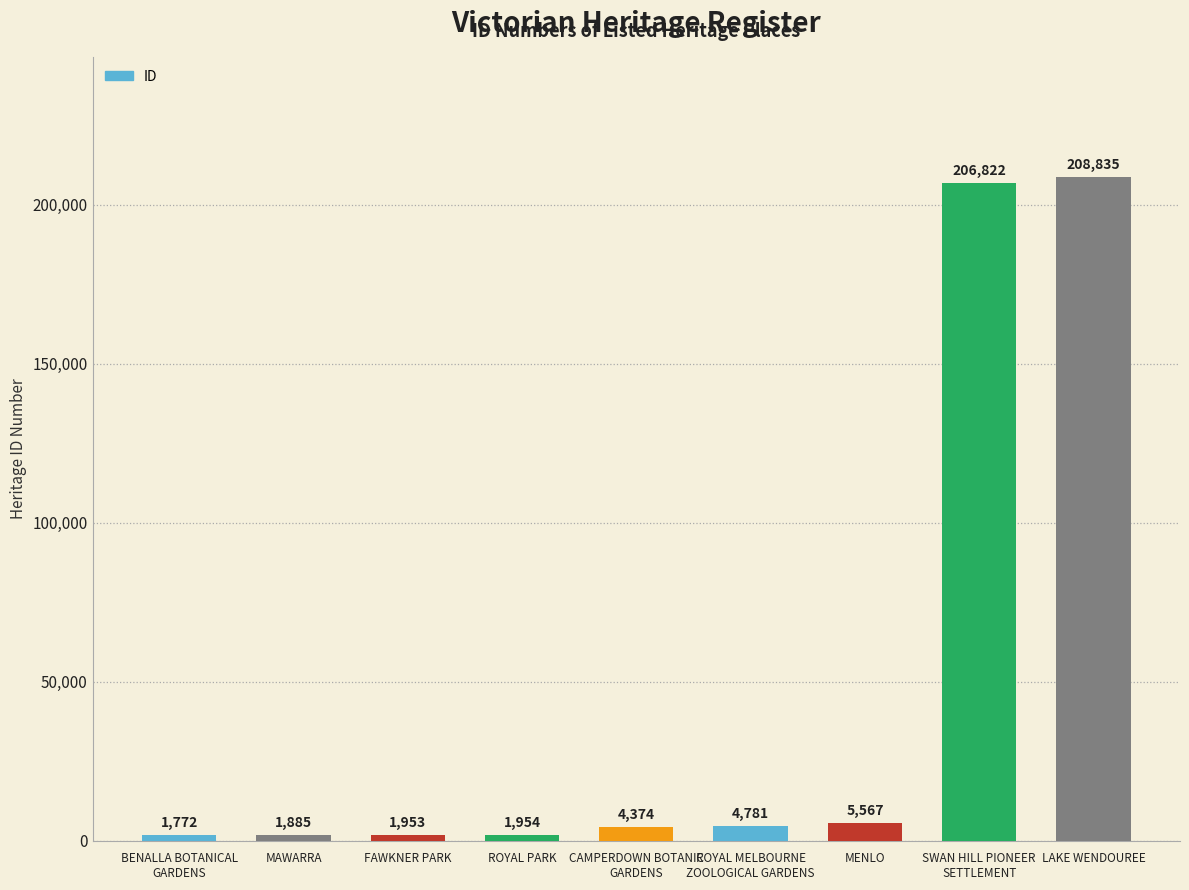

What is the greatest value displayed?

208835